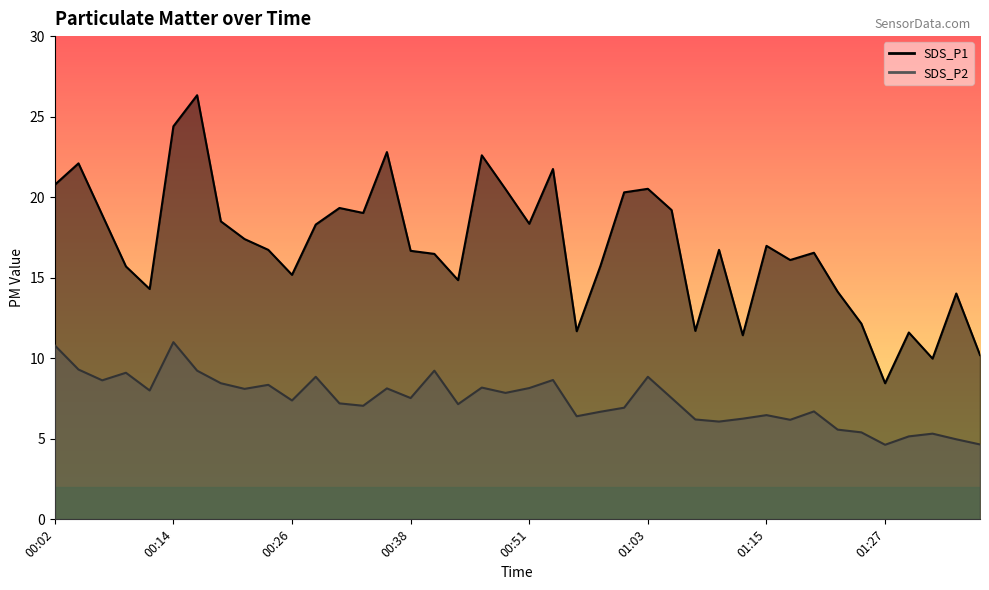

Reading right to left, transcribe all the data shown in this chart.

SDS_P1: 01:37=10.2	01:34=14.0	01:32=10.0	01:29=11.6	01:27=8.4	01:25=12.2	01:22=14.1	01:20=16.6	01:17=16.1	01:15=17.0	01:12=11.4	01:10=16.7	01:08=11.7	01:05=19.2	01:03=20.5	01:00=20.3	00:58=15.7	00:55=11.7	00:53=21.8	00:51=18.4	00:48=20.5	00:46=22.6	00:43=14.8	00:41=16.5	00:38=16.7	00:36=22.8	00:33=19.0	00:31=19.3	00:29=18.3	00:26=15.2	00:24=16.7	00:21=17.4	00:19=18.5	00:16=26.3	00:14=24.4	00:12=14.3	00:09=15.7	00:07=18.9	00:04=22.1	00:02=20.8
SDS_P2: 01:37=4.7	01:34=5.0	01:32=5.3	01:29=5.2	01:27=4.6	01:25=5.4	01:22=5.6	01:20=6.7	01:17=6.2	01:15=6.5	01:12=6.2	01:10=6.1	01:08=6.2	01:05=7.5	01:03=8.8	01:00=6.9	00:58=6.7	00:55=6.4	00:53=8.7	00:51=8.2	00:48=7.8	00:46=8.2	00:43=7.2	00:41=9.2	00:38=7.5	00:36=8.1	00:33=7.0	00:31=7.2	00:29=8.8	00:26=7.4	00:24=8.3	00:21=8.1	00:19=8.4	00:16=9.2	00:14=11.0	00:12=8.0	00:09=9.1	00:07=8.6	00:04=9.3	00:02=10.8